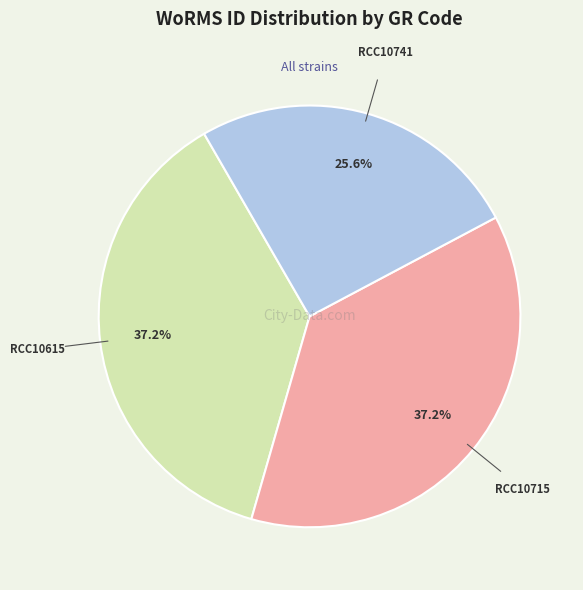

Is there any slice that represents more than half of the pie?

No